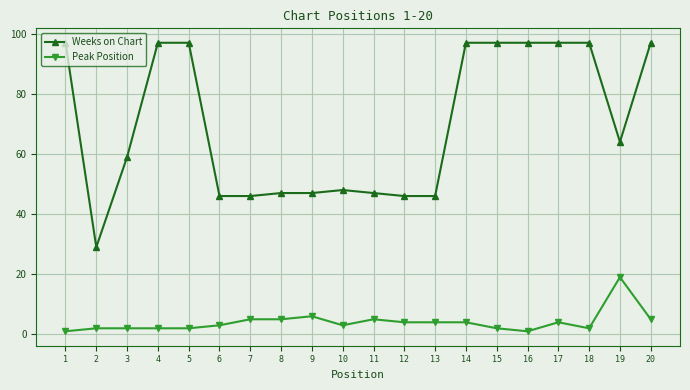

What is the difference between the Weeks on Chart values at 16 and 6?

51